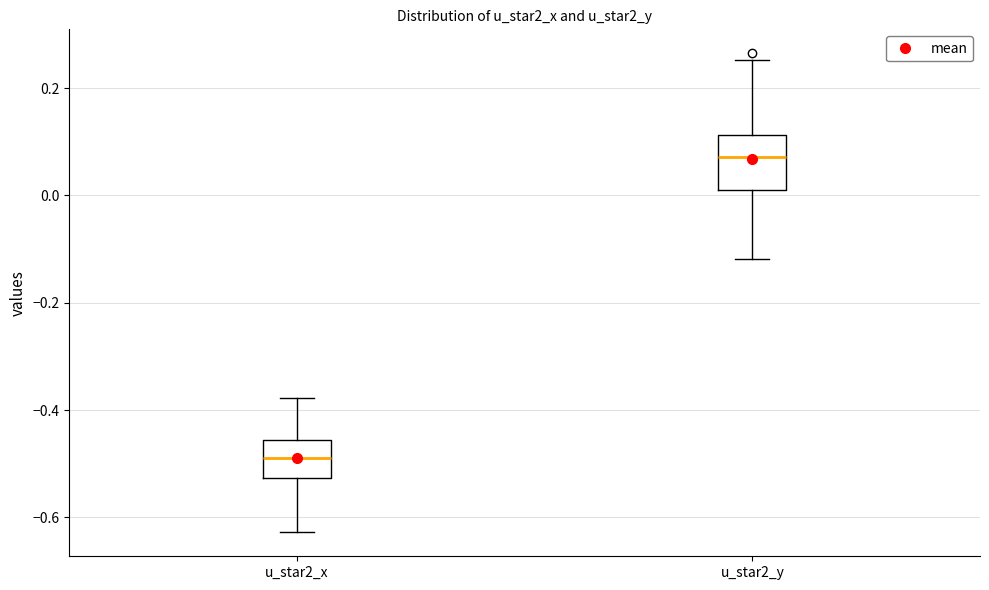

Reading left to right, transcribe this box plot: for each box, give where its median line is, the range the box spans, and where its two whiskers end, as read against the y-axis. The values are not printed on the chart, so give them approximately, as read against the axis.

u_star2_x: median -0.48, box -0.52 to -0.46, whiskers -0.62 to -0.38
u_star2_y: median 0.08, box 0.02 to 0.12, whiskers -0.12 to 0.26